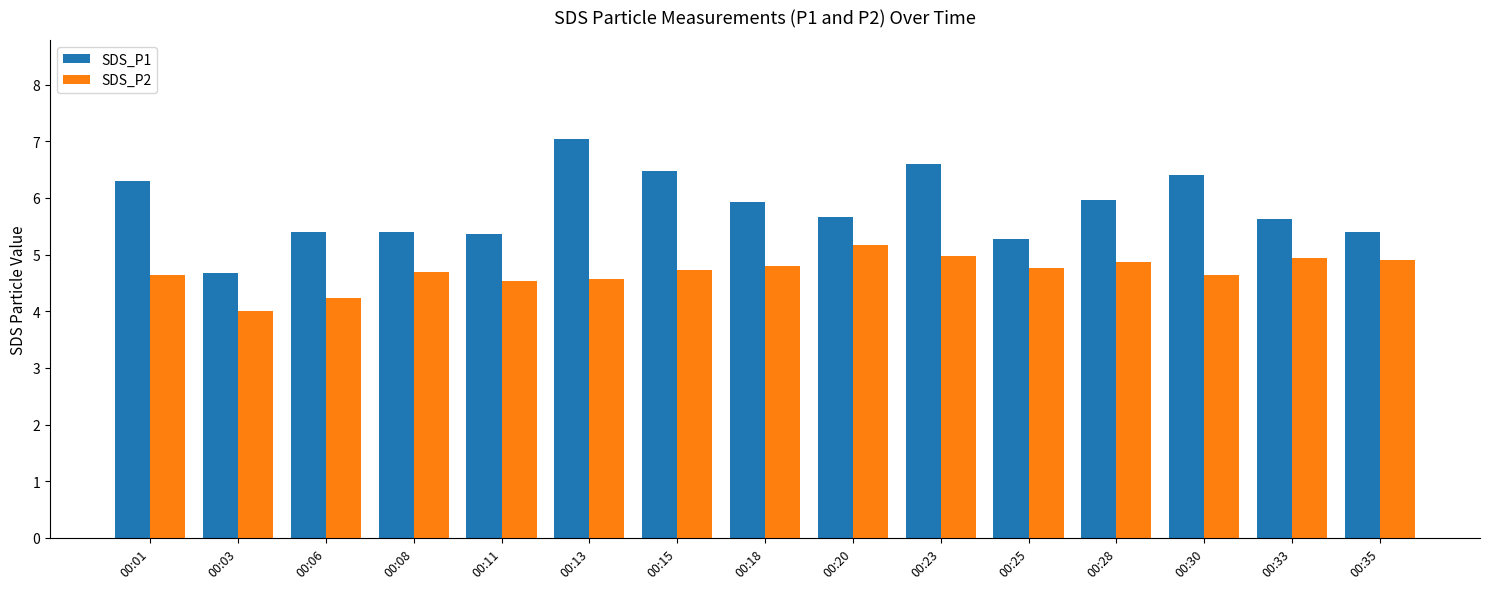

Which series has the widest spread of values?

SDS_P1